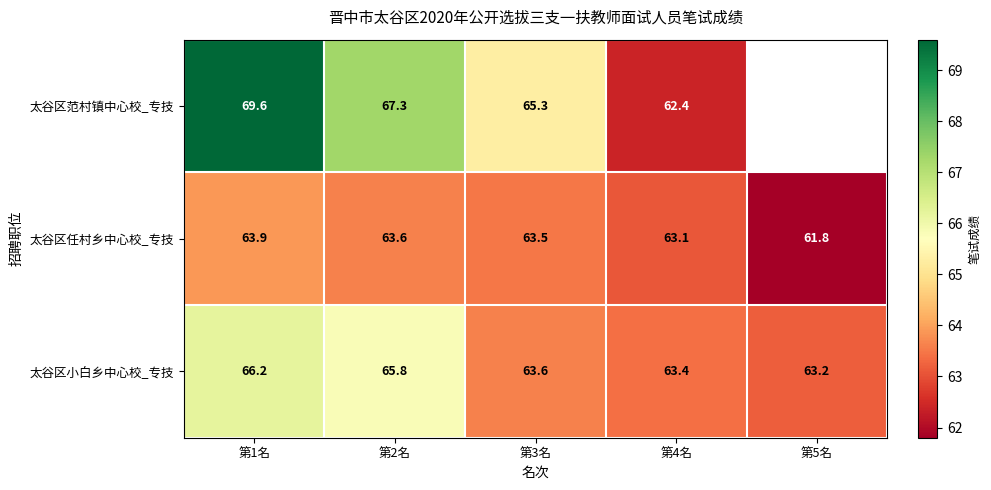

List the labels in order of 太谷区任村乡中心校_专技 value, smallest first.

第5名, 第4名, 第3名, 第2名, 第1名